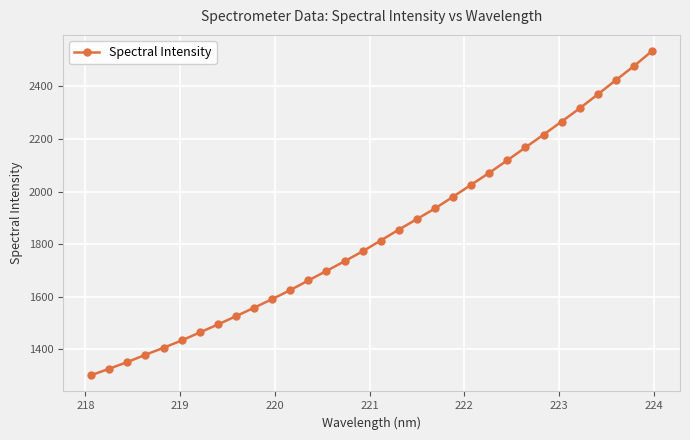

What is the value of the 24th point from the left?

2118.9